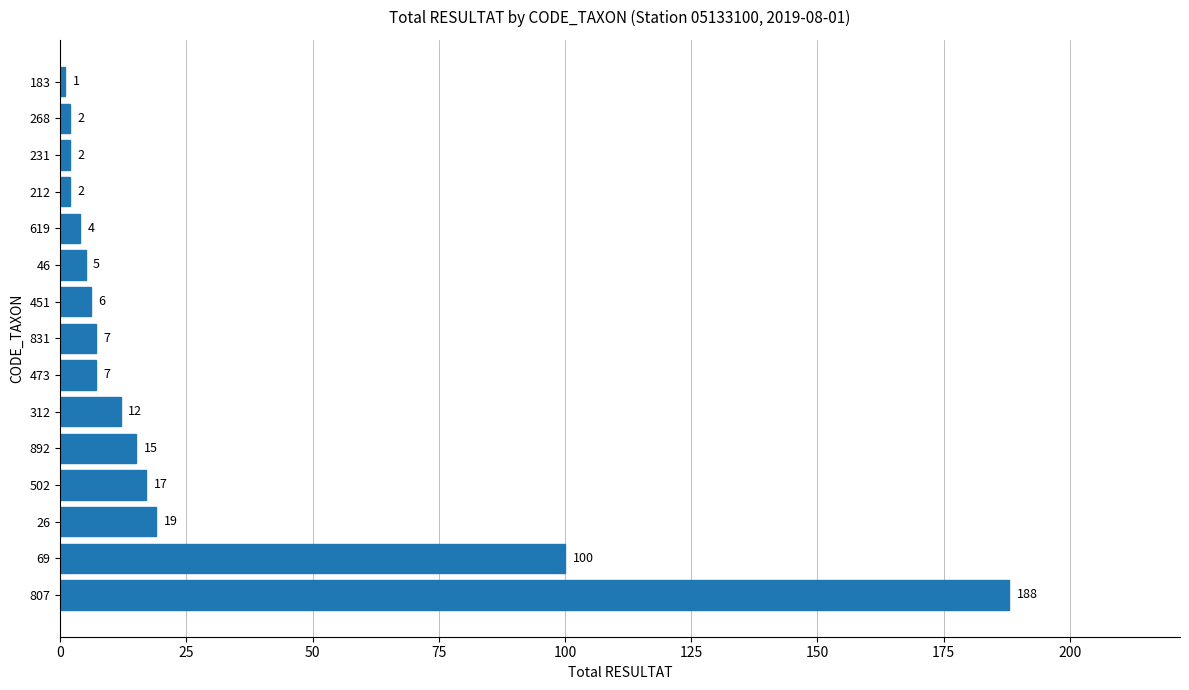

Reading bottom to top, list all the values displayed in this chart.

188	100	19	17	15	12	7	7	6	5	4	2	2	2	1